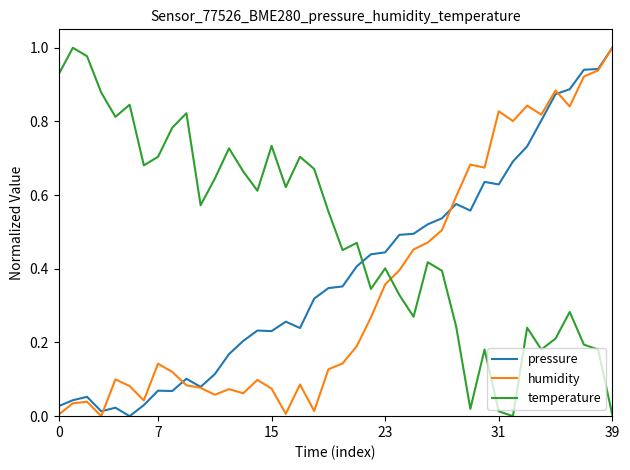

What are all the series names shown in the legend?

pressure, humidity, temperature